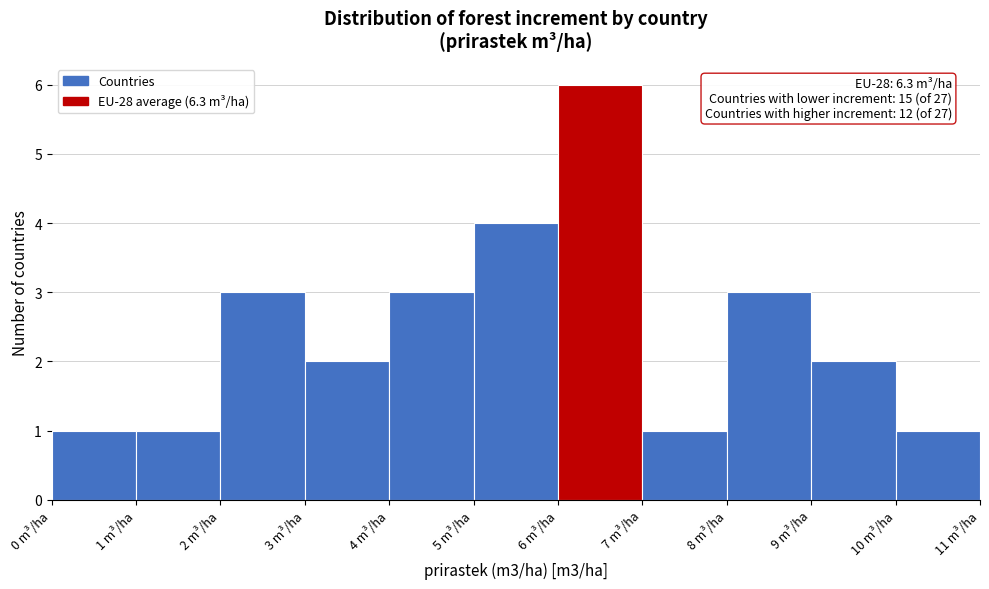

Over which range of the x-axis is the bar tallest?

6 to 7